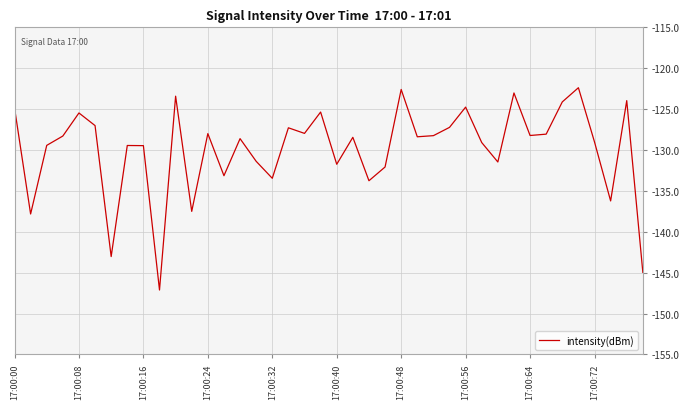

What is the difference between the maximum and second lowest values?

22.6